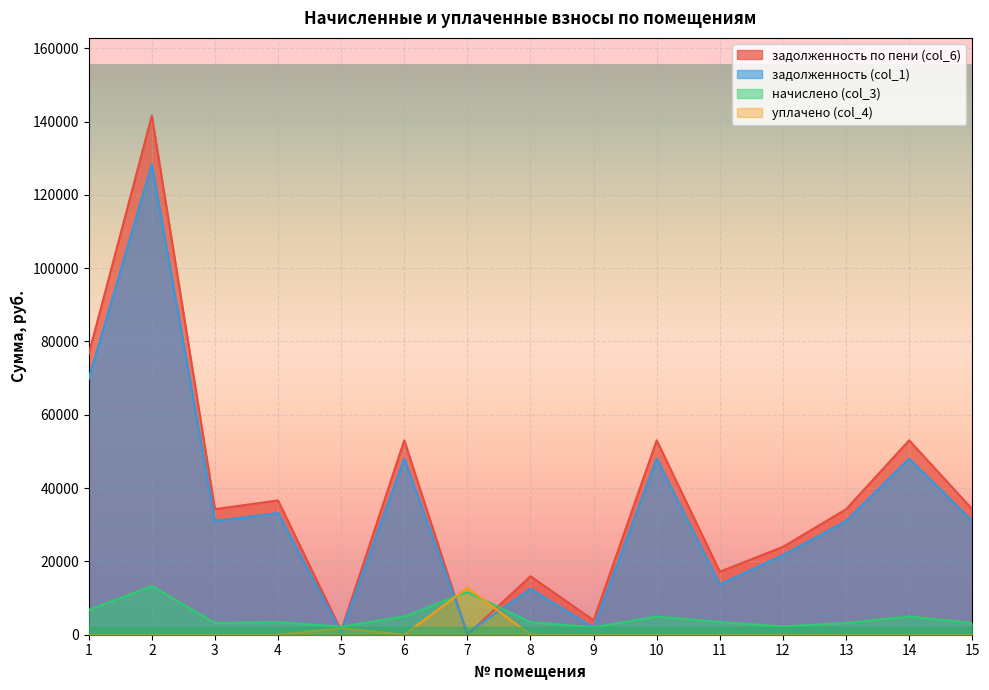

Which category has the highest value in the начислено (col_3) series?

2